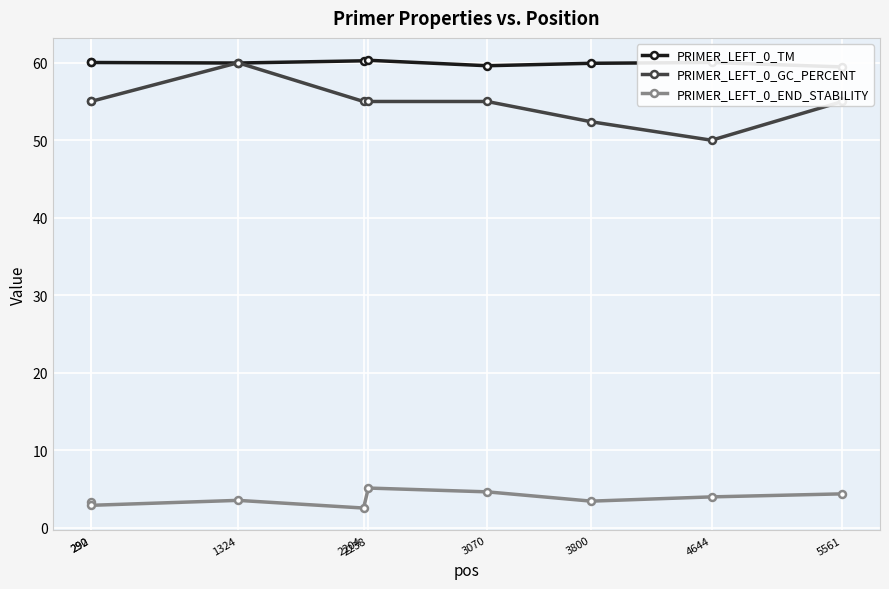

Between 292 and 290, which is larger?

292